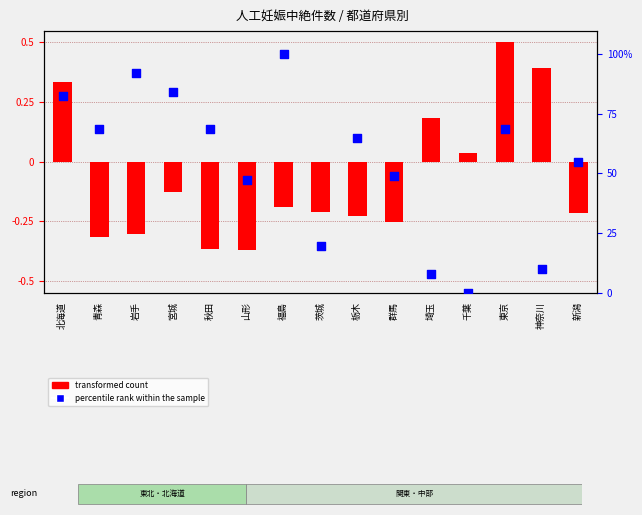

Is the value of percentile rank within the sample at 栃木 greater than the value of transformed count at 福島?

Yes